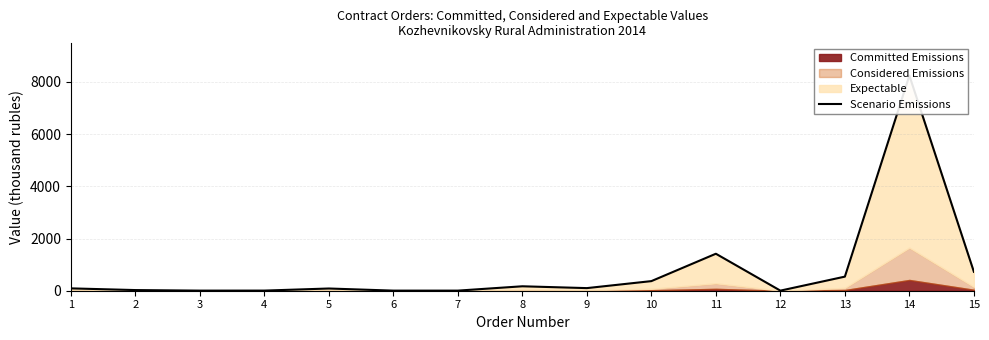

Which label corresponds to the smallest value in the chart?

12